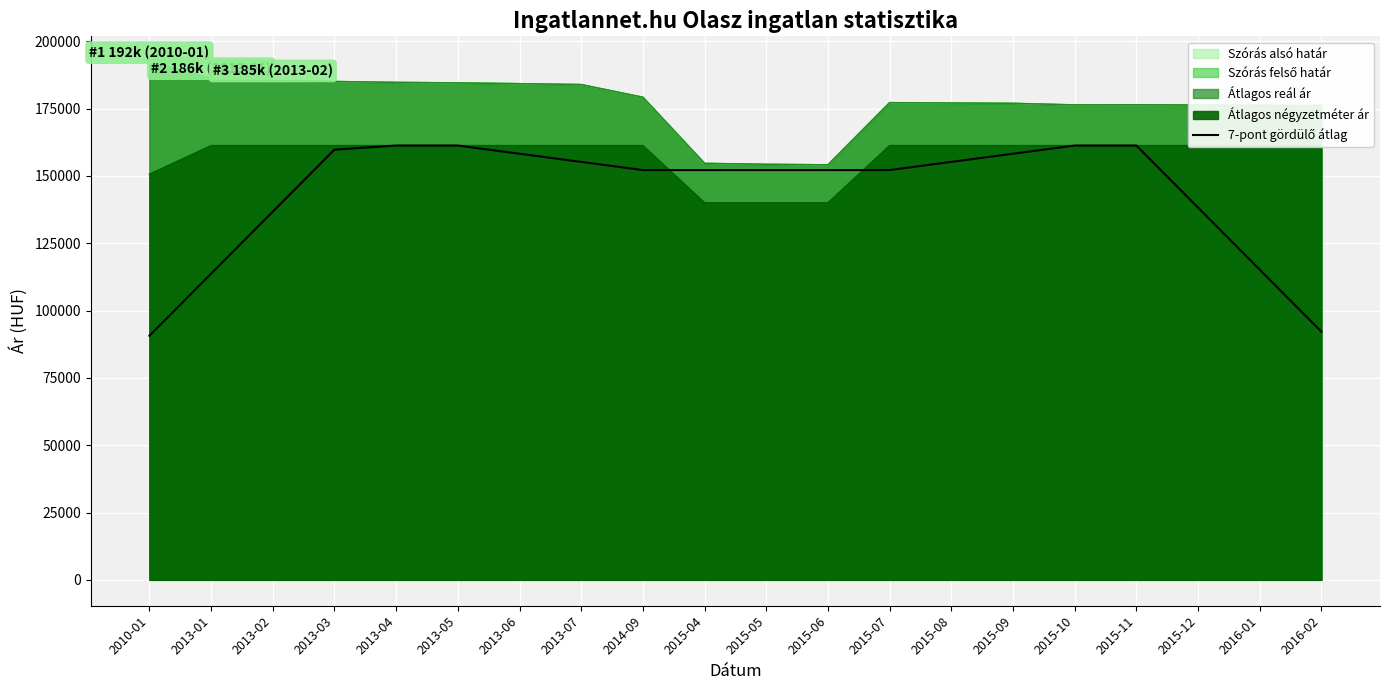

At which label does the data first exceed 152142?

2013-03